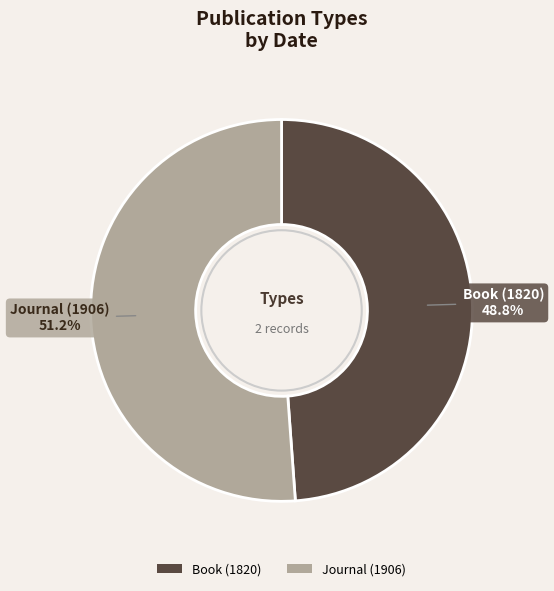

Which slice is the smallest?

Book (1820)